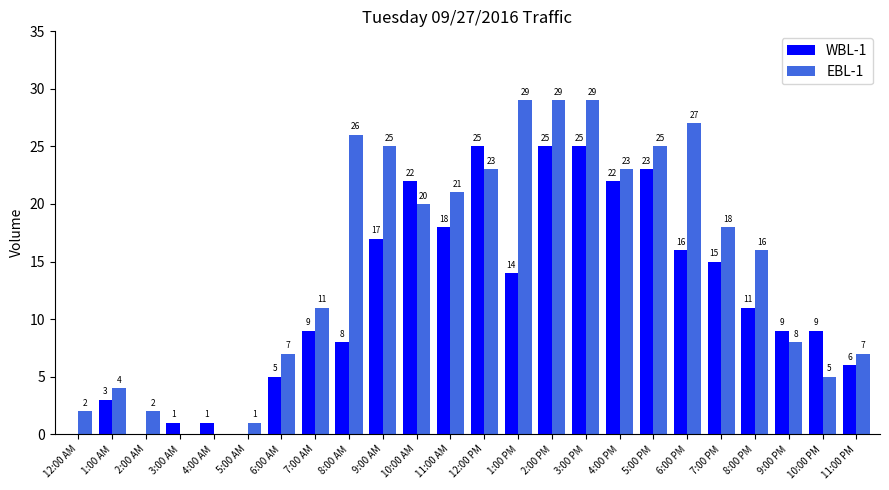

Count the number of data series in this chart.

2